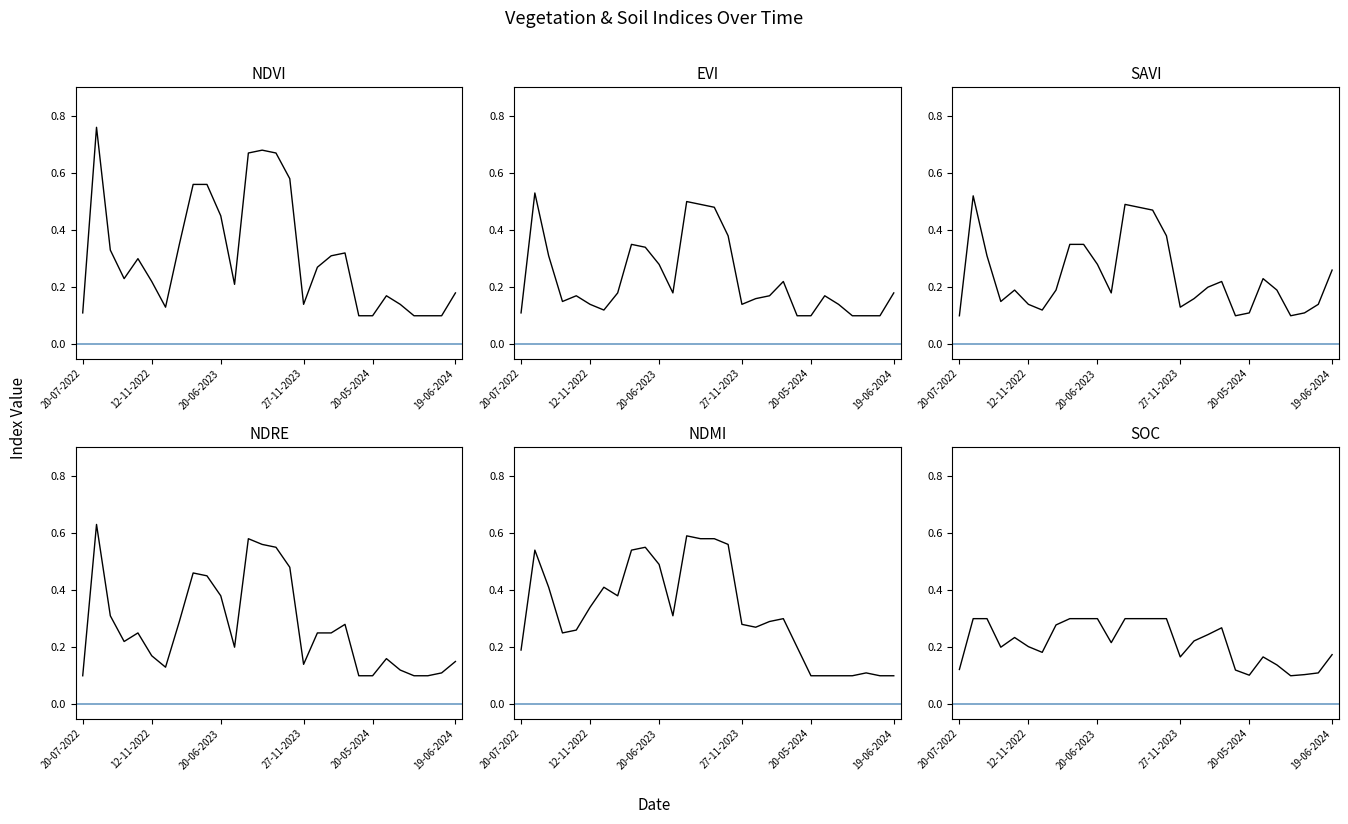

How many lines are shown in the chart?

6